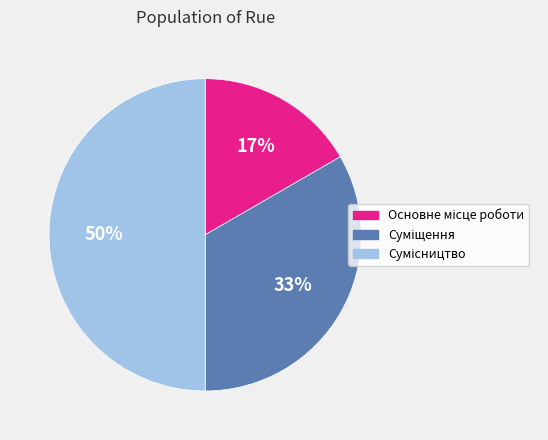

To the nearest percent, what is the average slice percentage?

33%